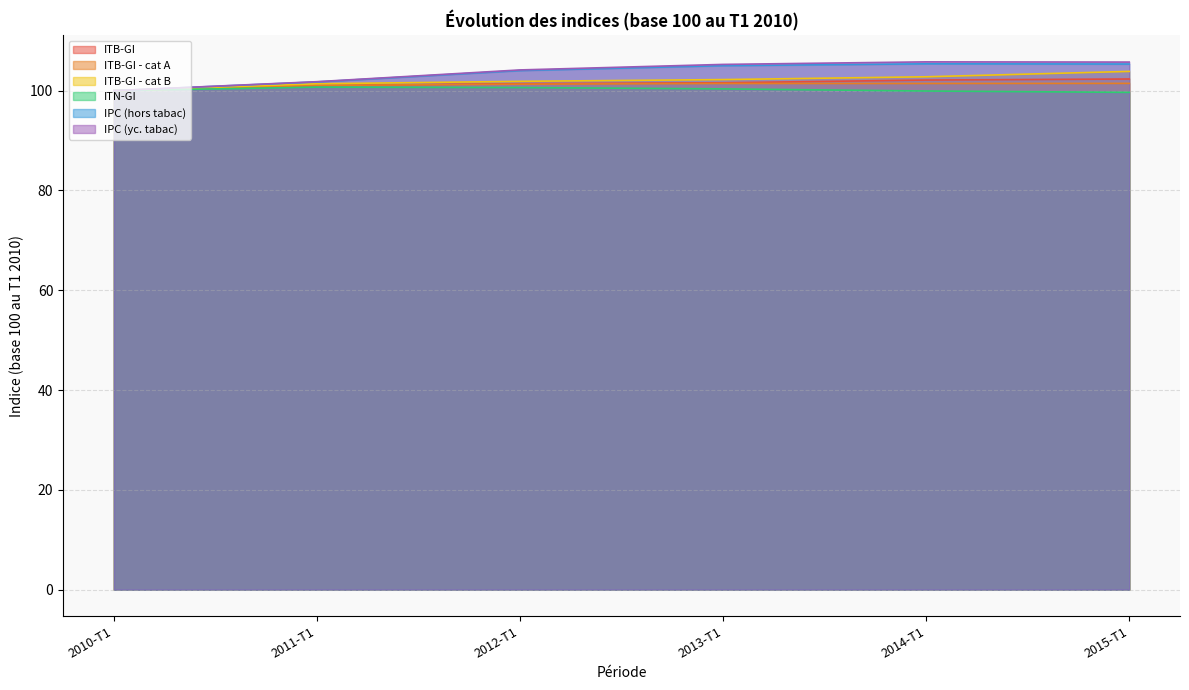

Where is IPC (yc. tabac) nearest to the value 102?

2011-T1